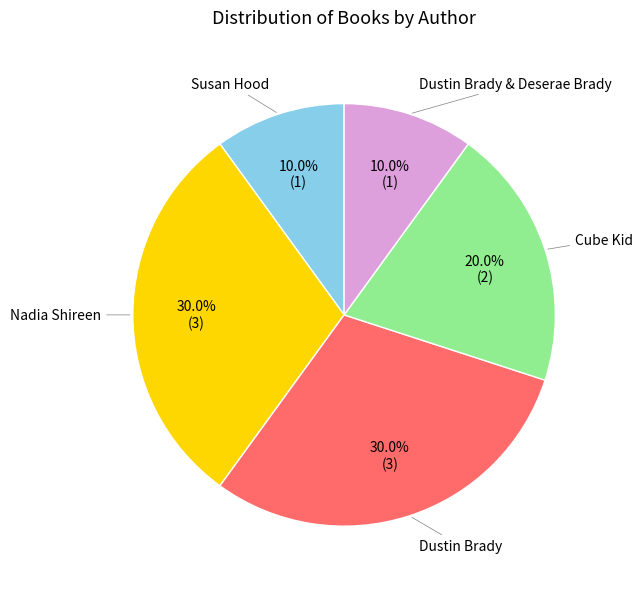

Is there a majority slice in this chart?

No